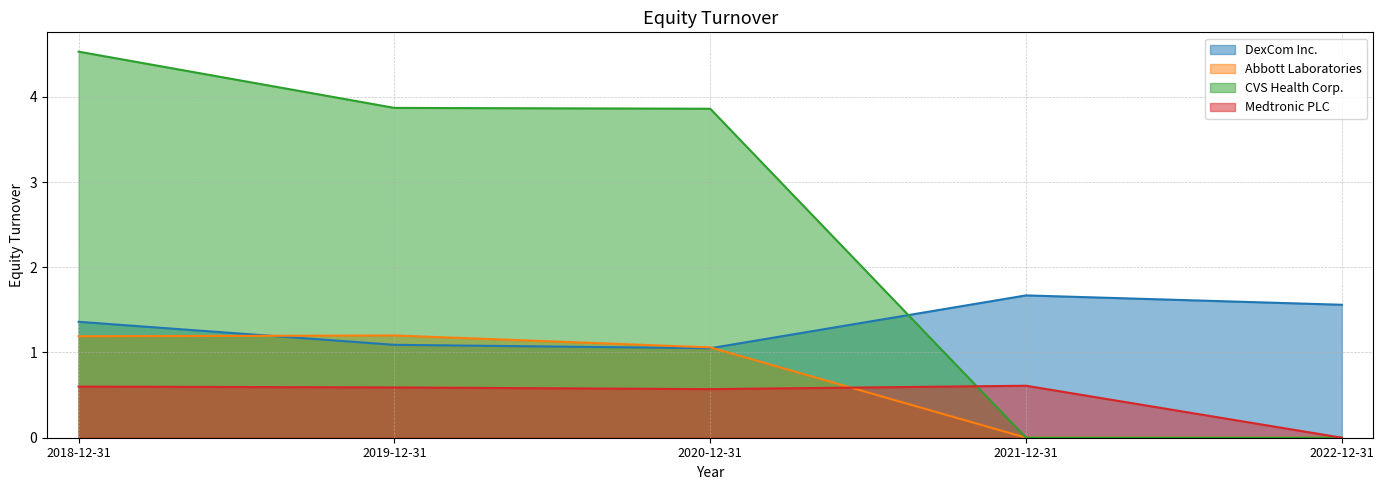

In Medtronic PLC, how many points are lower than both neighbors (excluding endpoints)?

1